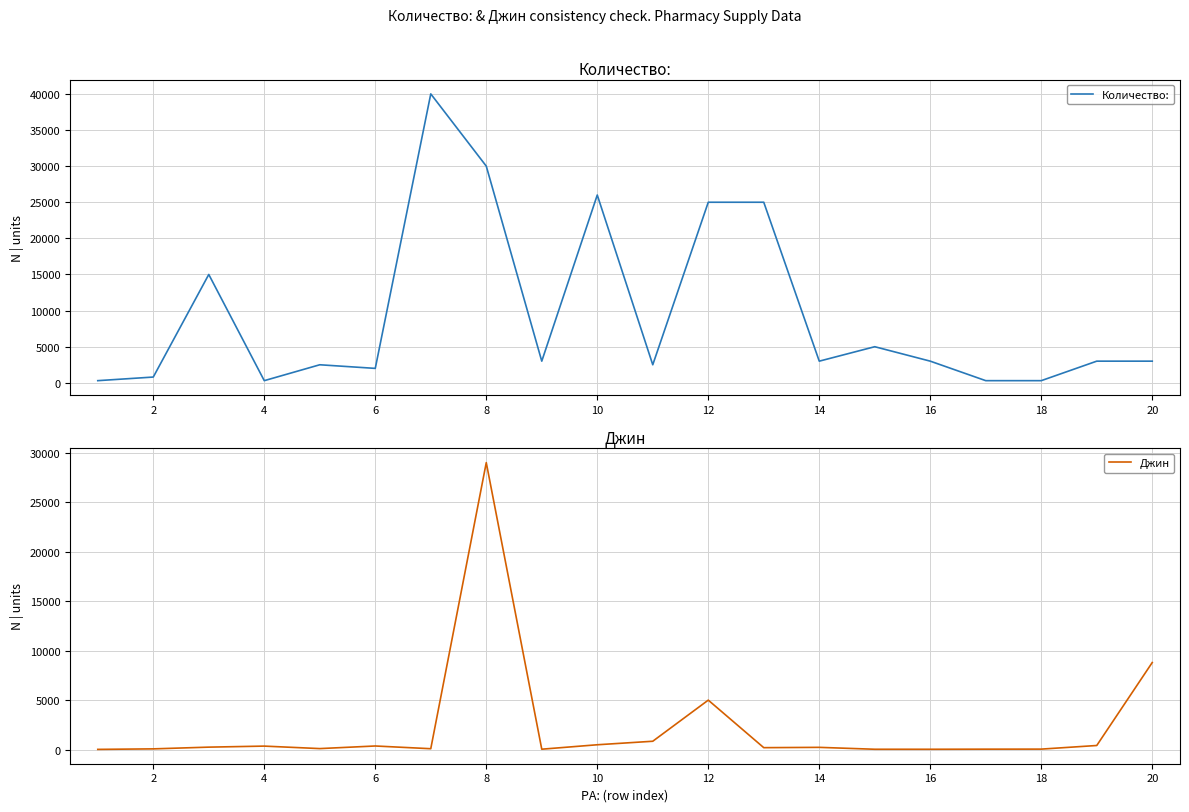

What is the maximum value for Количество:?

40000